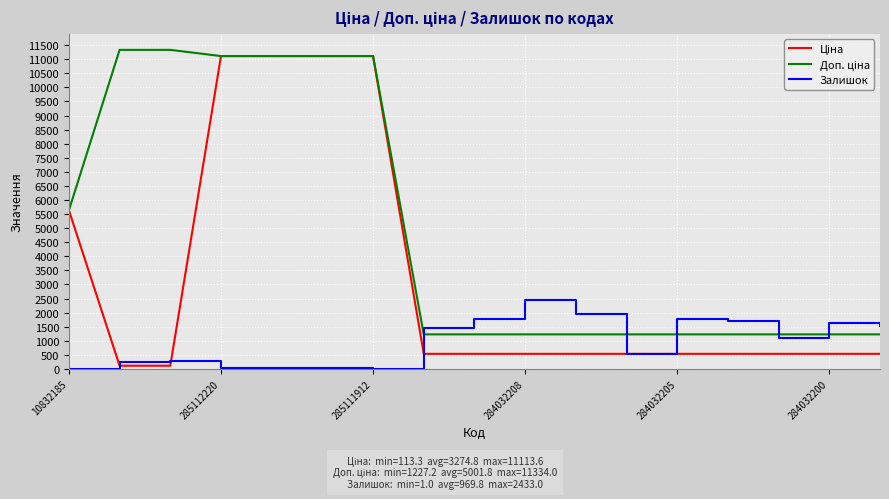

What is the highest value of the Залишок series?

2433.0